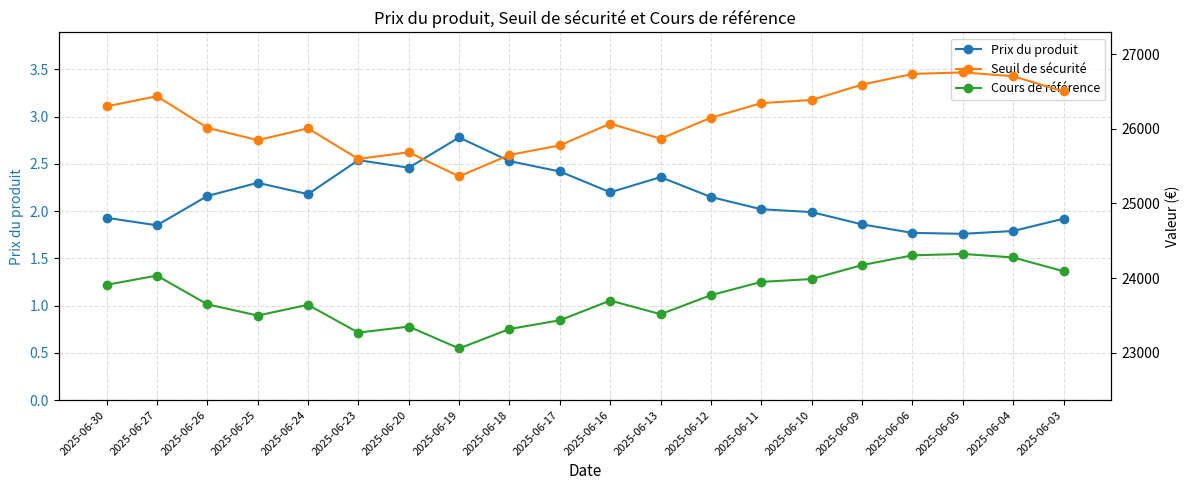

In Seuil de sécurité, how many points are higher than both neighbors (excluding endpoints)?

5